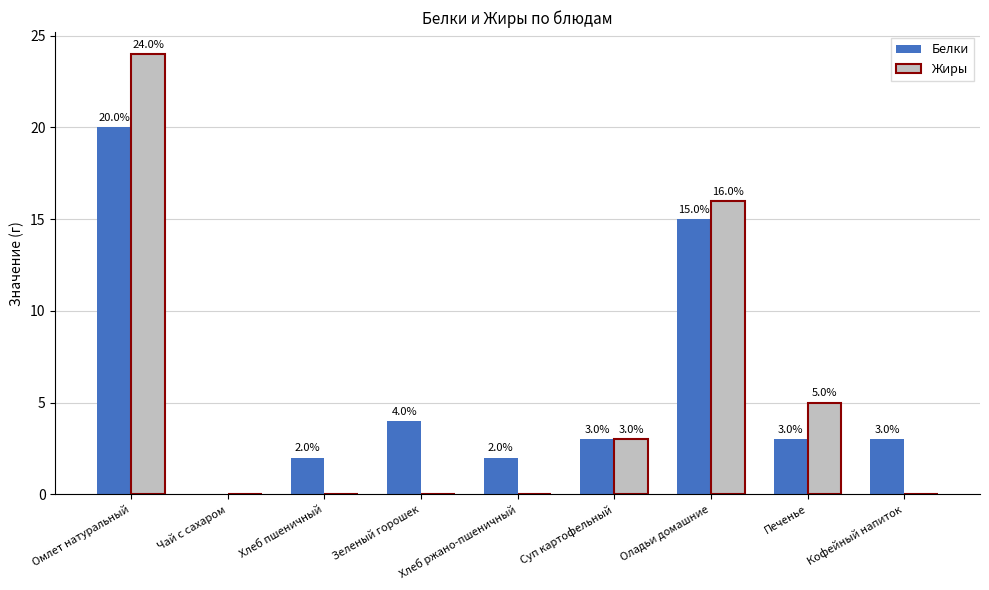

At which label does Белки reach its peak?

Омлет натуральный